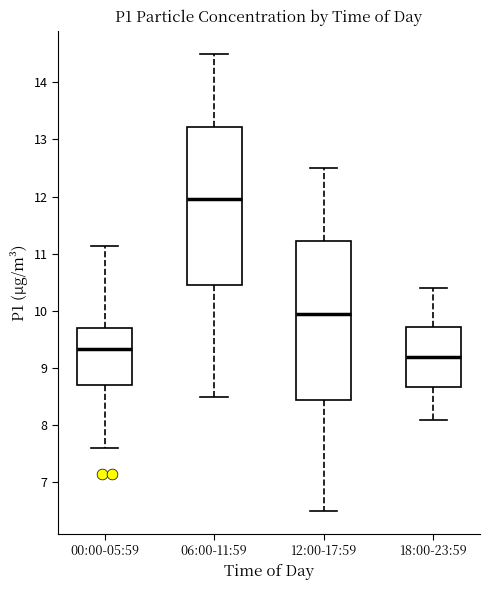

Where is the lower edge of the box for 06:00-11:59 on the y-axis? The values are not printed on the chart, so give them approximately, as read against the axis.

10.5